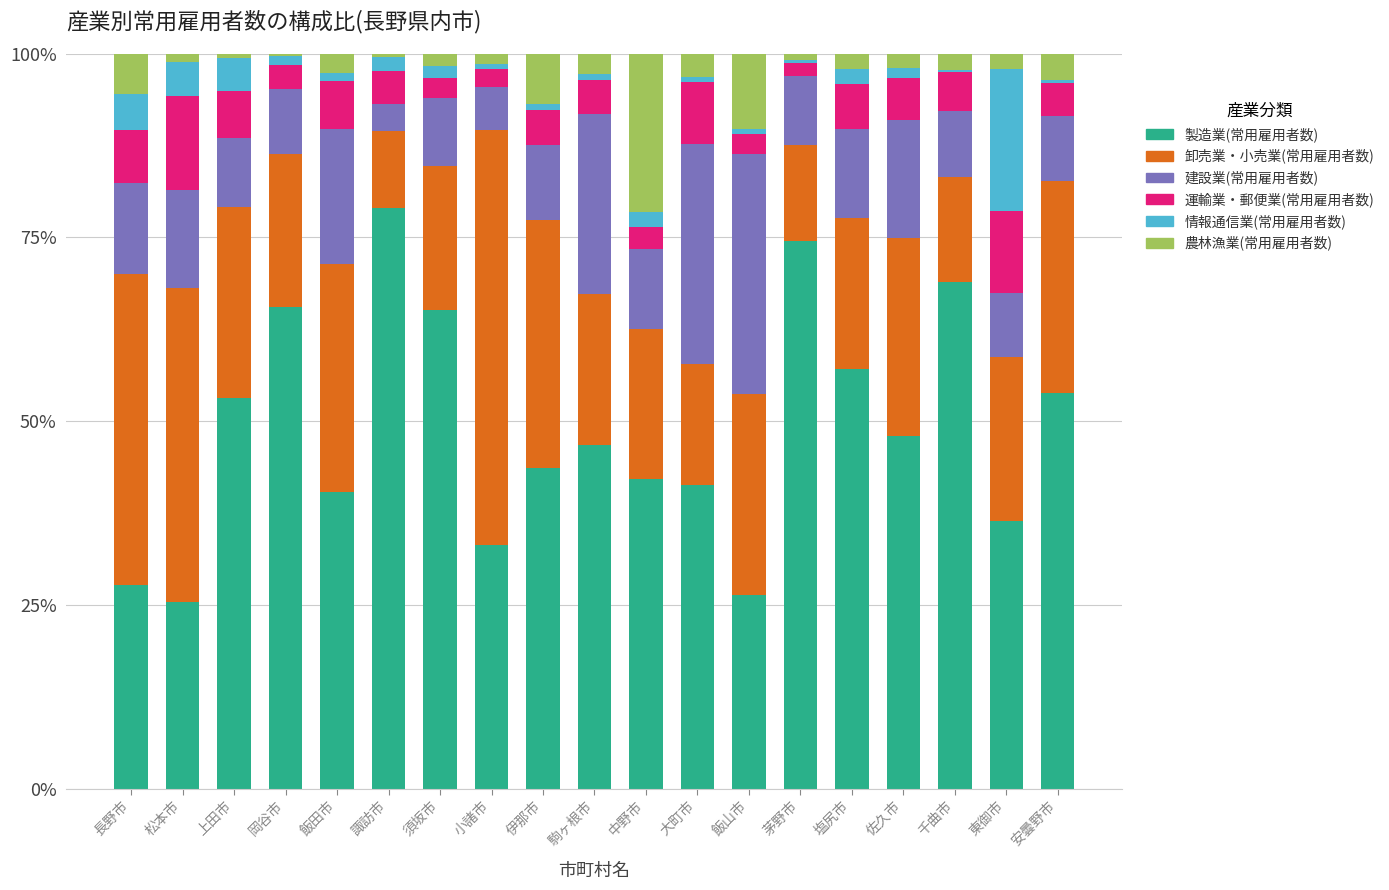

At which category is the sum across all series the highest?

中野市